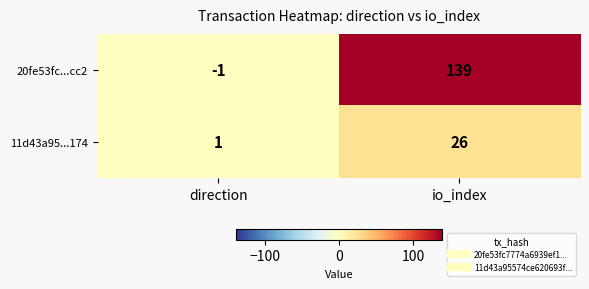

How many categories are shown in the chart?

2